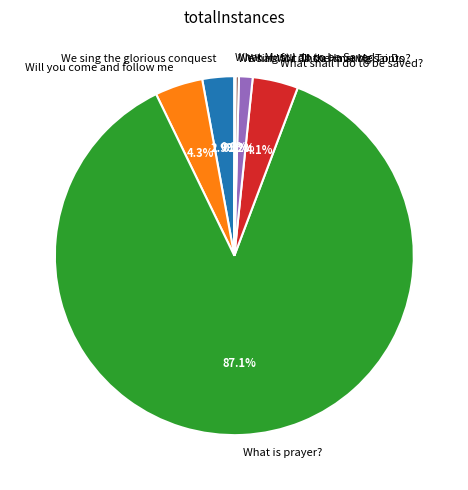

Combined, do We sing the glorious conquest and What shall I do to be saved? account for over 50%?

No